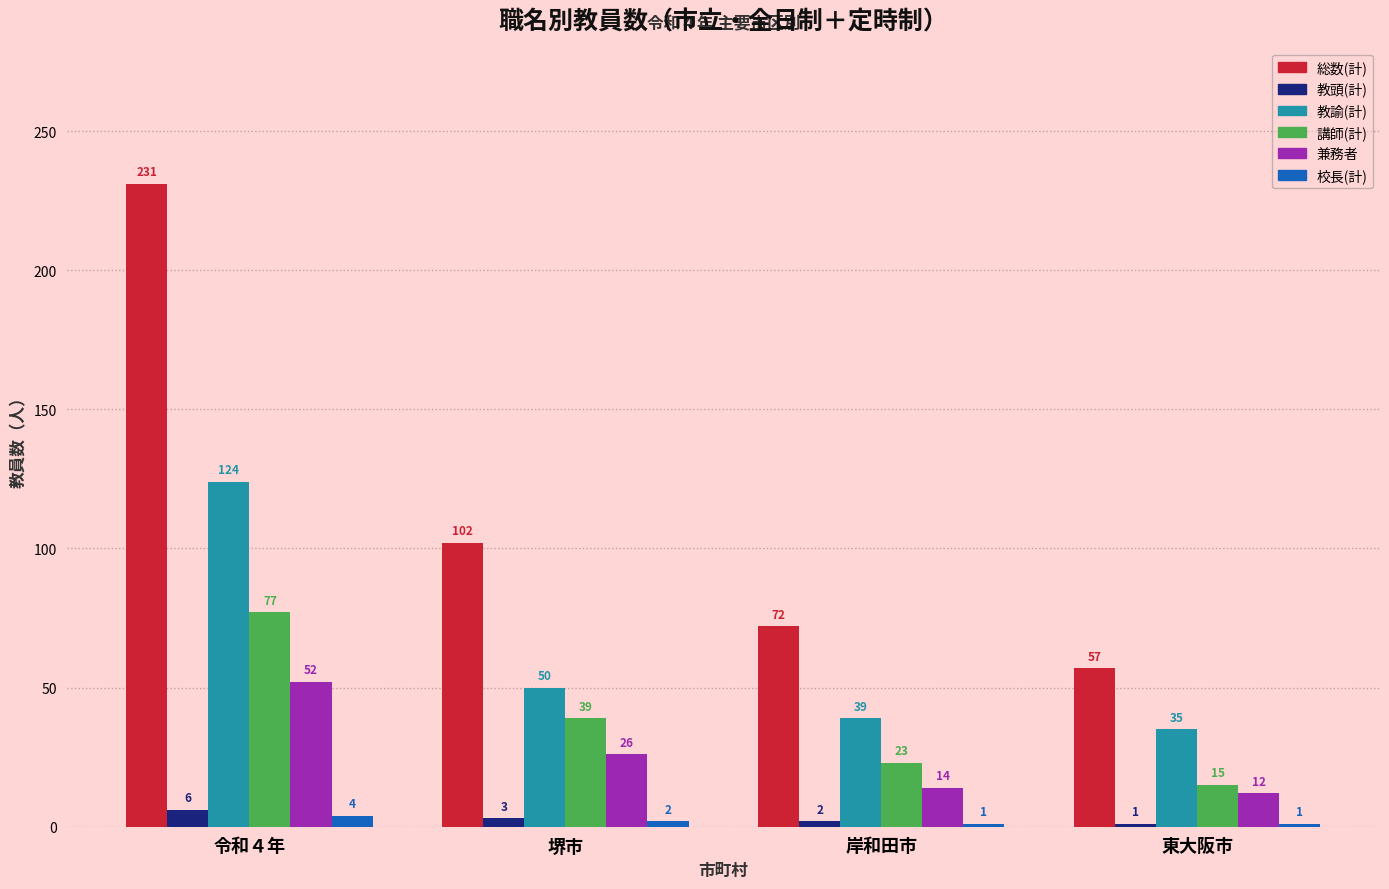

How many data points does each series have?

4